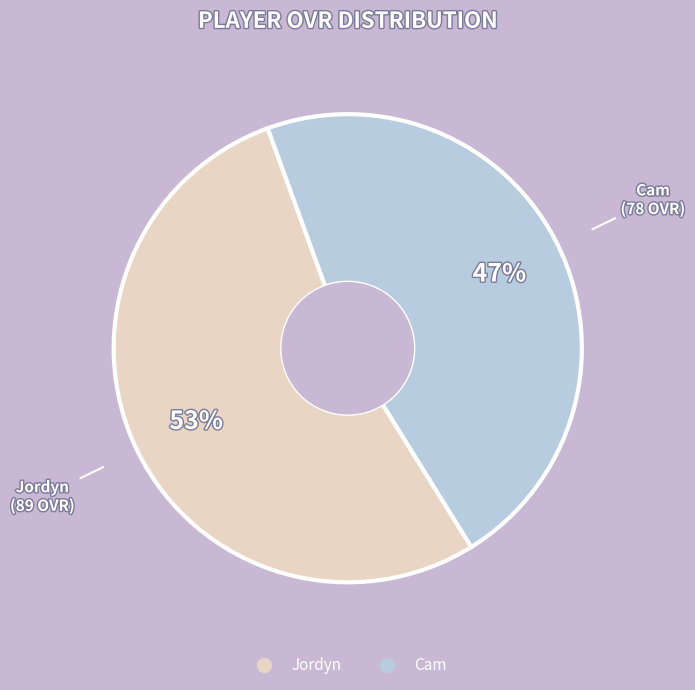

Approximately how many times larger is the value at Jordyn compared to Cam?

1.1